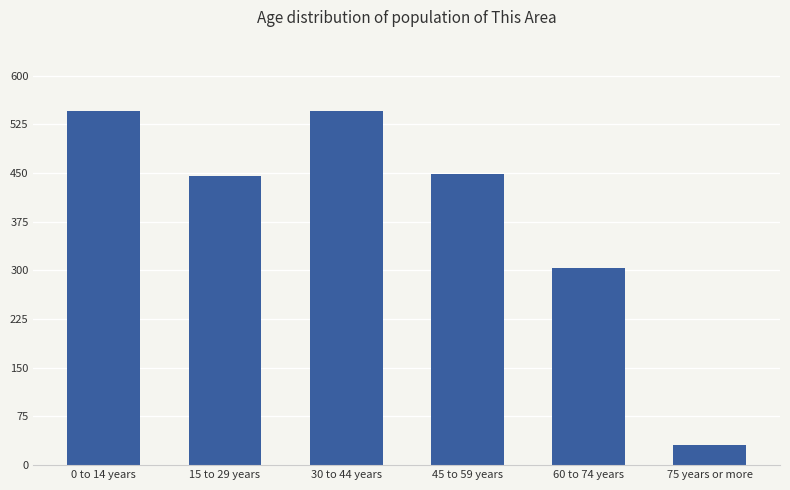

Is it true that the value at 60 to 74 years is 514?

False